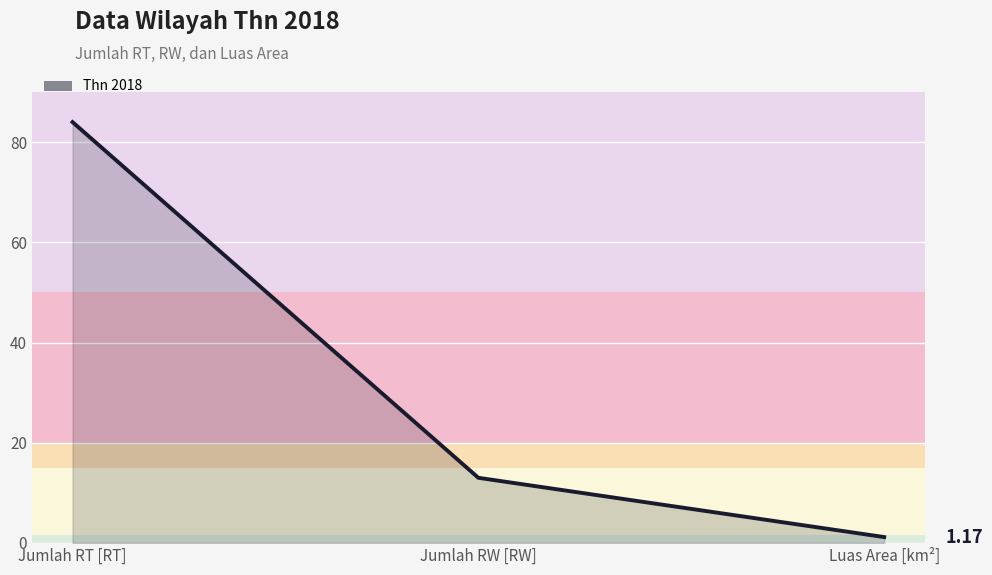

Rank the categories by value from lowest to highest.

Luas Area [km²], Jumlah RW [RW], Jumlah RT [RT]